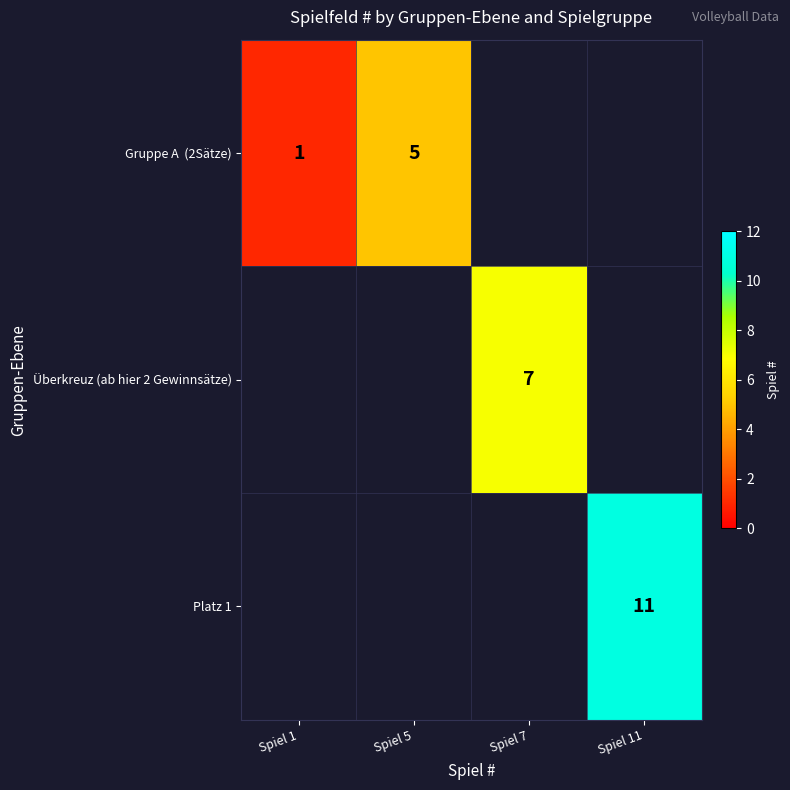

True or false: Platz 1 has a value of 11 at Spiel 11.

True